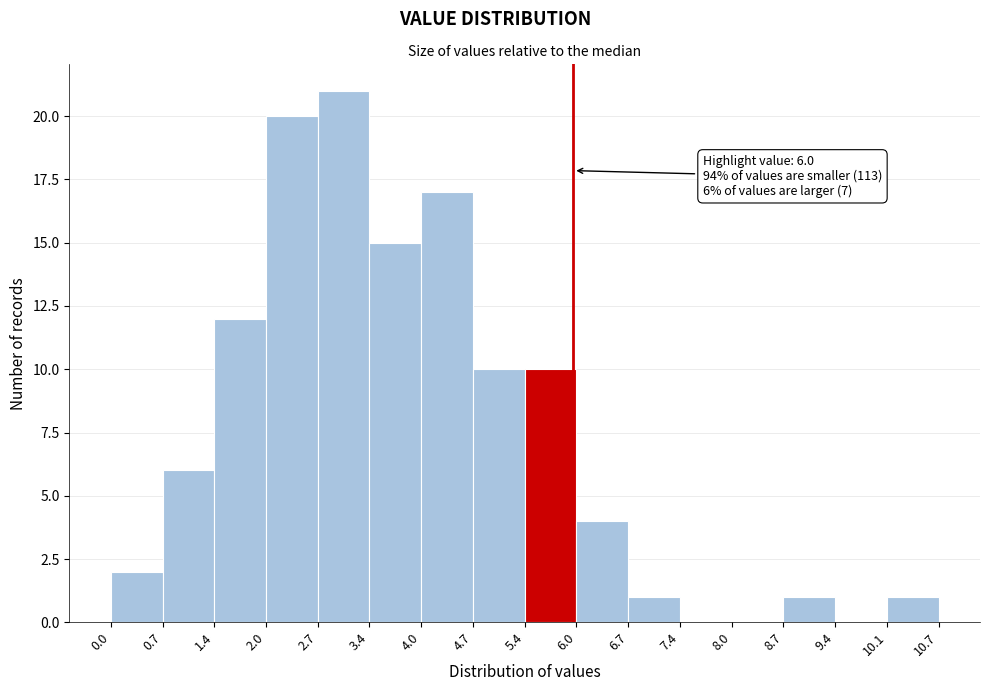

Over which range of the x-axis is the bar tallest?

2.7 to 3.4